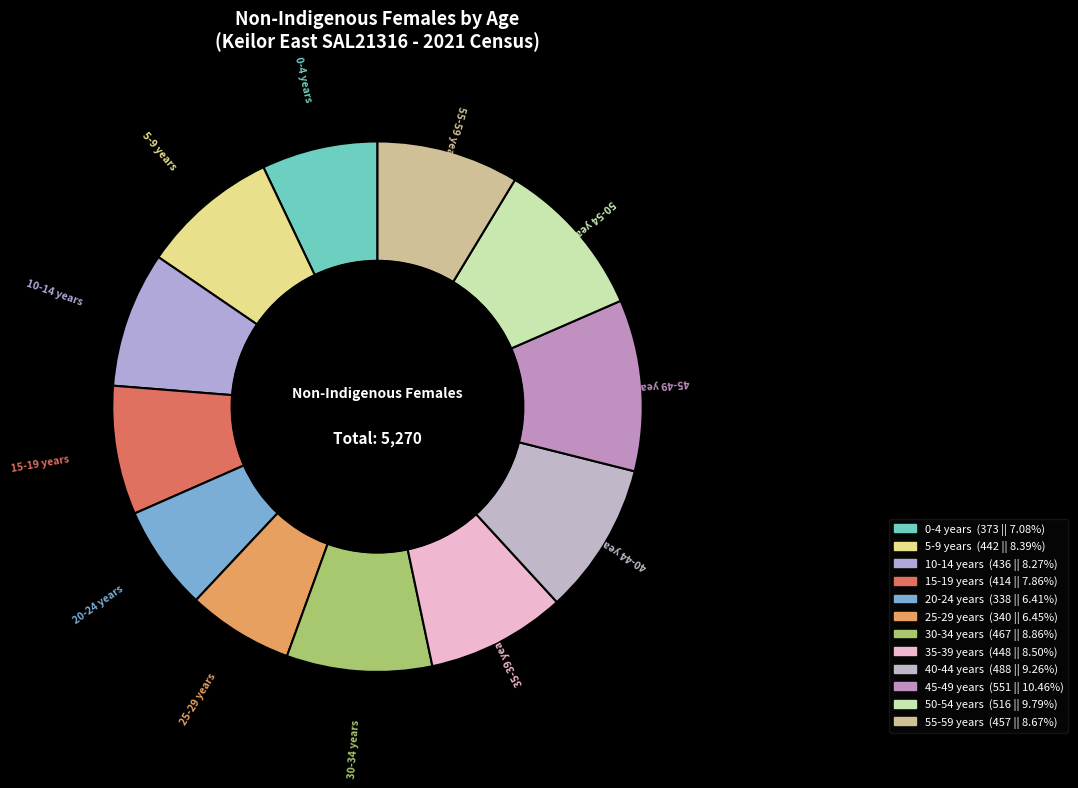

Which slice is the largest?

45-49 years